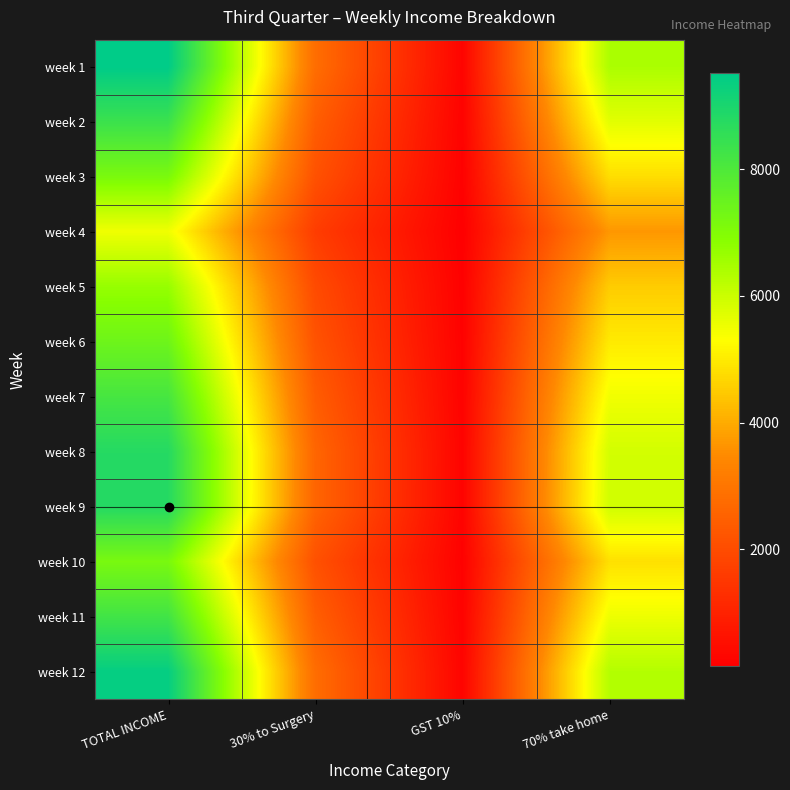

Which category has the lowest value across all series?

GST 10%